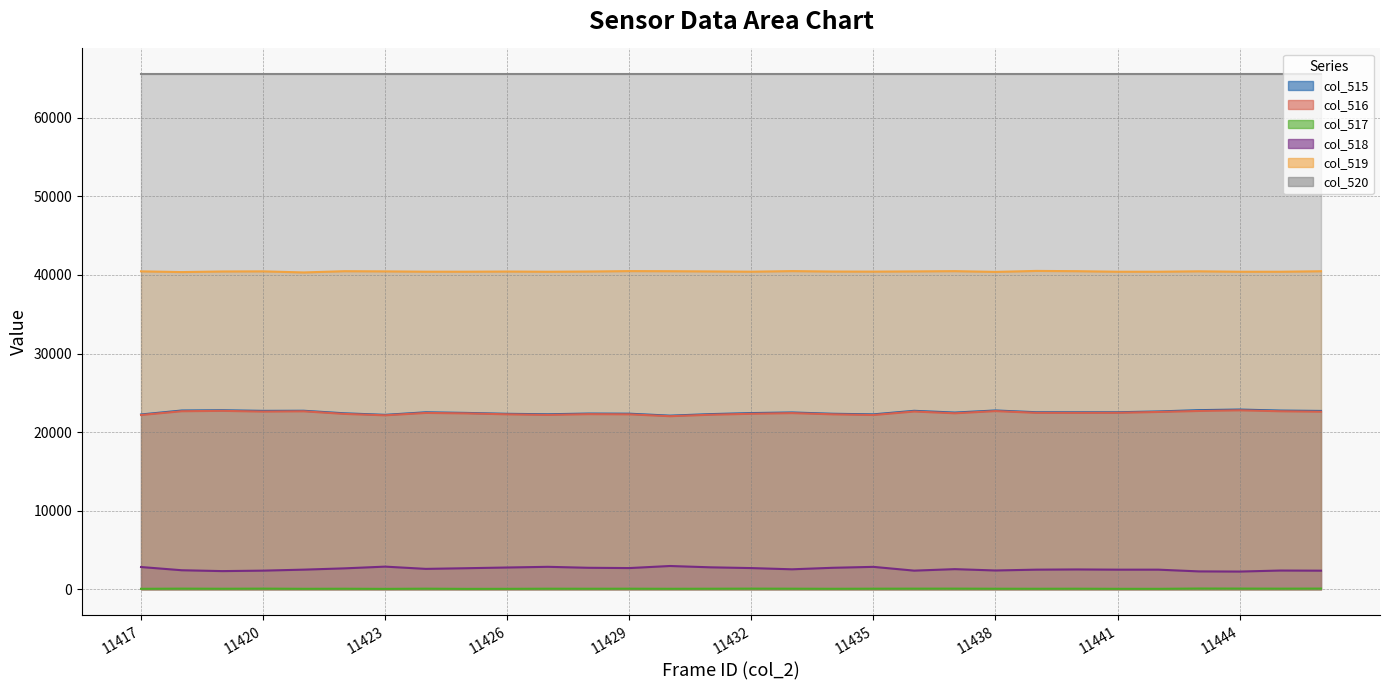

True or false: col_518 and col_515 cross at least once.

False